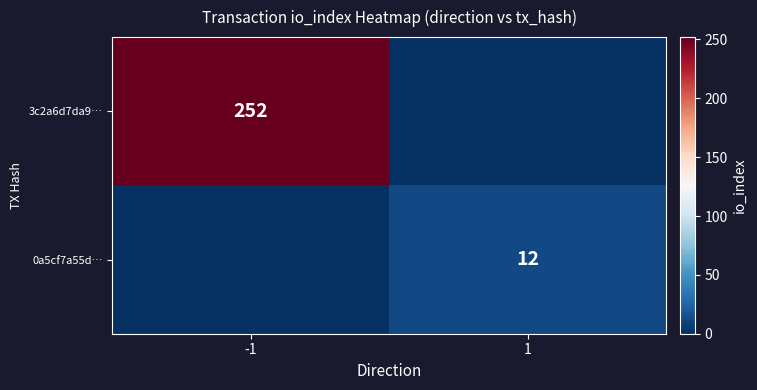

The value of 0a5cf7a55d… at 1 is 19. True or false?

False